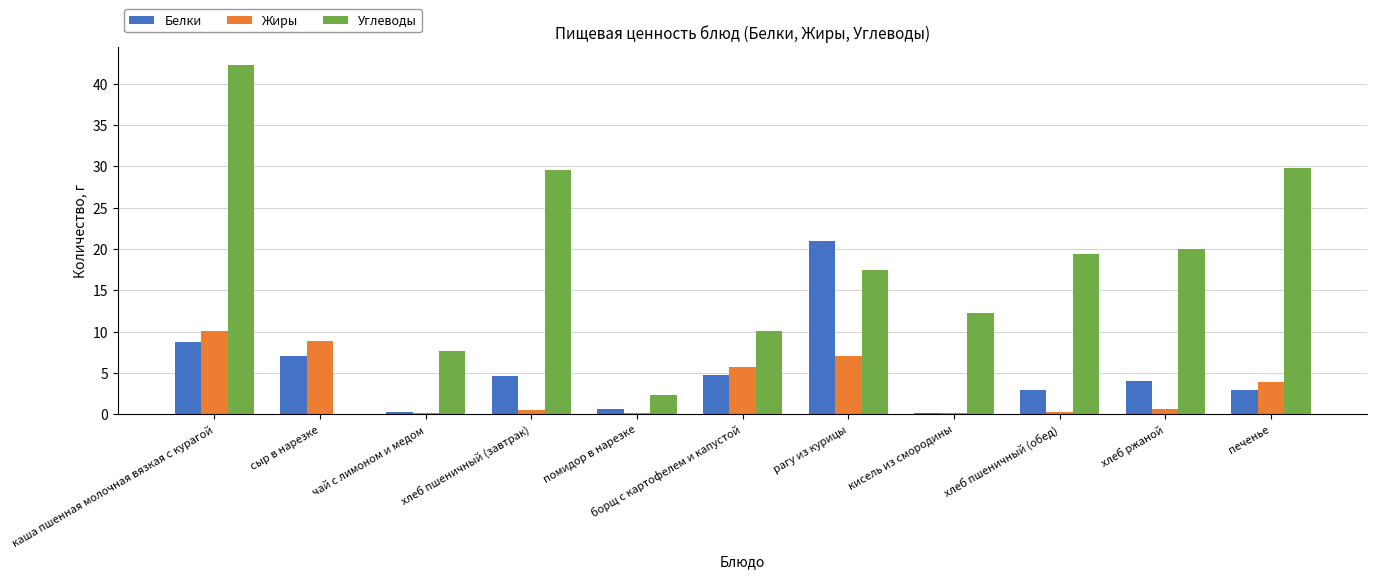

Where does the Углеводы series first go above 17?

каша пшенная молочная вязкая с курагой